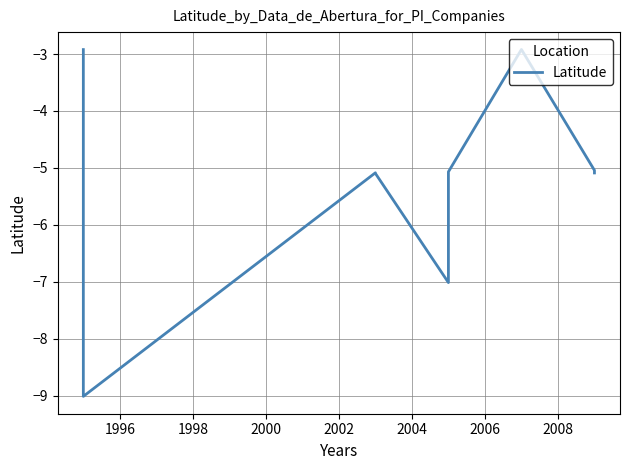

What is the sum of all values?

-47.3